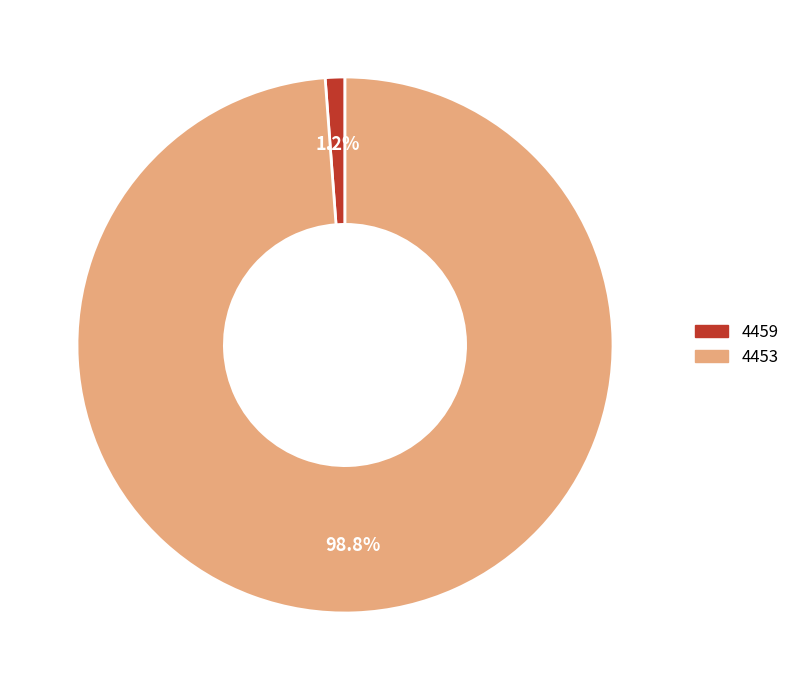

To the nearest percent, what is the combined percentage of 4459 and 4453?

100%